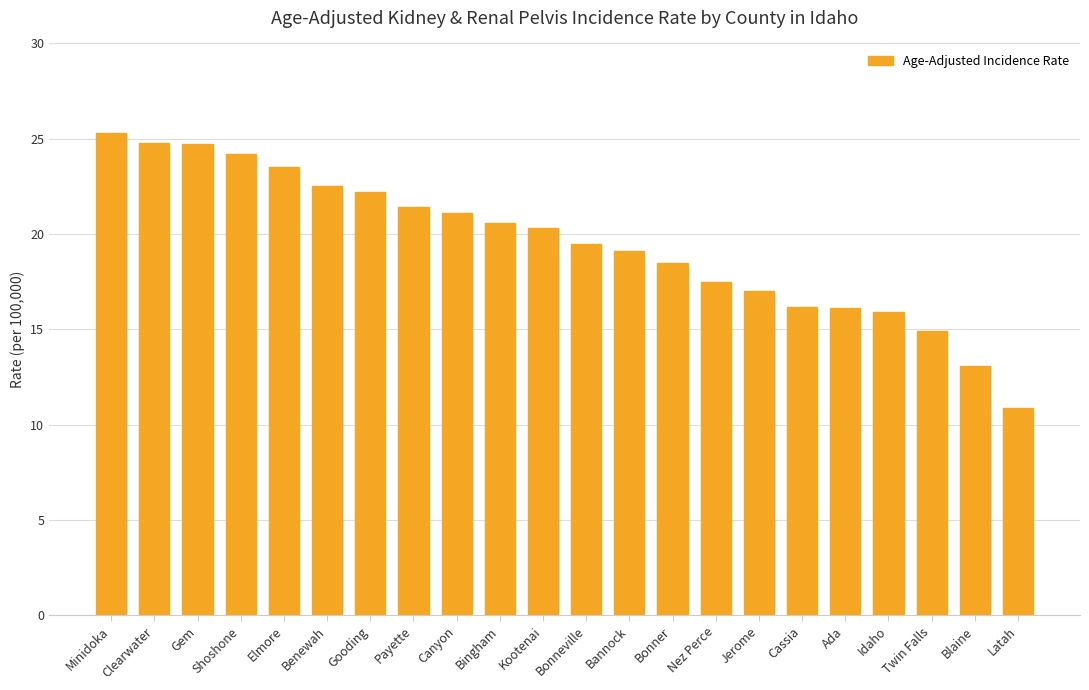

What is the minimum value shown in the chart?

10.9